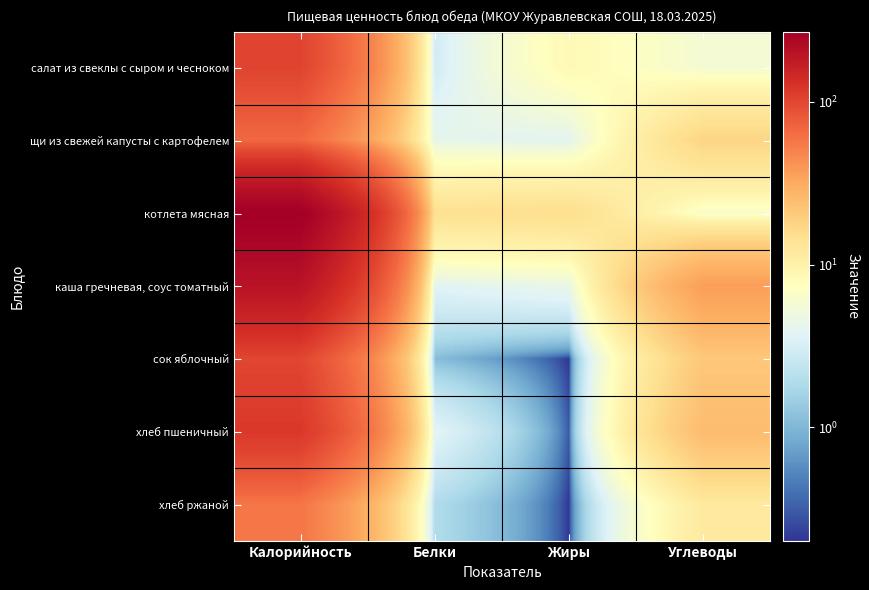

Which has a higher value, Белки or Жиры?

Жиры